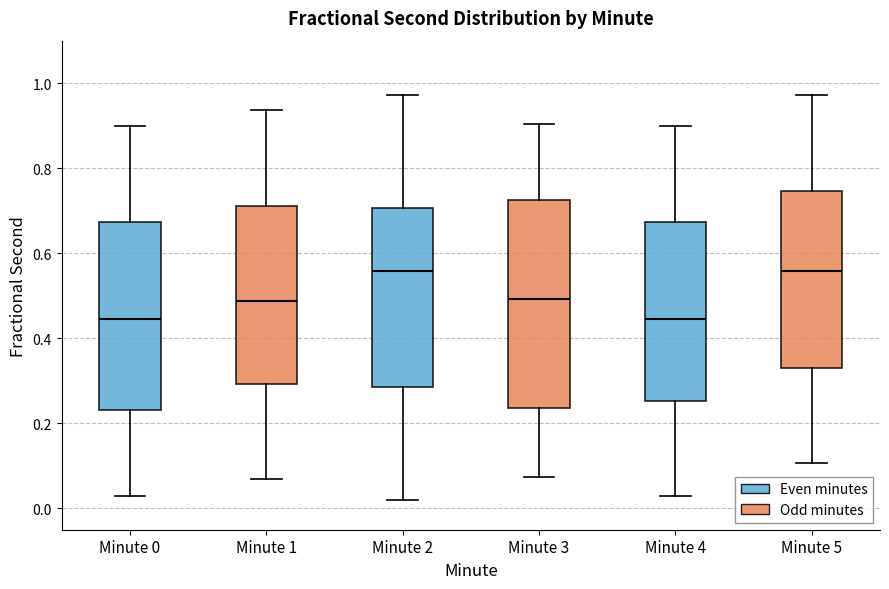

Reading left to right, read every box against the y-axis: the position of its median line, the range the box covers, and the ends of its whiskers. The values are not printed on the chart, so give them approximately, as read against the axis.

Minute 0: median 0.44, box 0.24 to 0.68, whiskers 0.02 to 0.90
Minute 1: median 0.48, box 0.30 to 0.72, whiskers 0.06 to 0.94
Minute 2: median 0.56, box 0.28 to 0.70, whiskers 0.02 to 0.98
Minute 3: median 0.50, box 0.24 to 0.72, whiskers 0.08 to 0.90
Minute 4: median 0.44, box 0.26 to 0.68, whiskers 0.02 to 0.90
Minute 5: median 0.56, box 0.34 to 0.74, whiskers 0.10 to 0.98